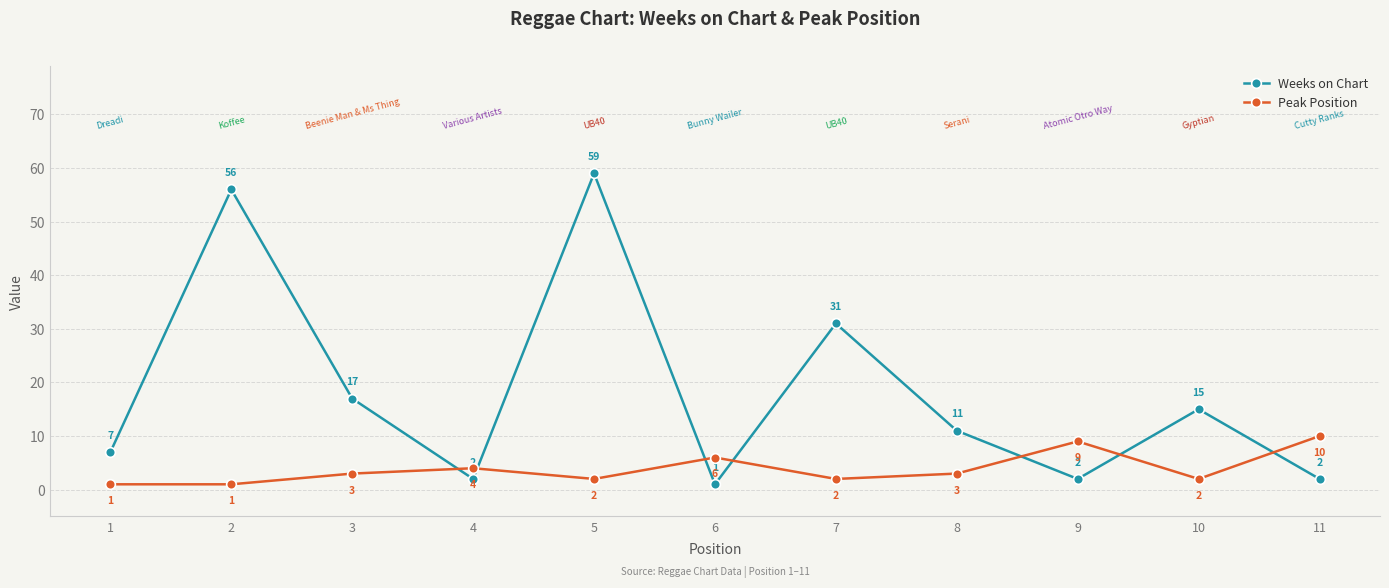

Rank the series at 6 from highest to lowest value.

Peak Position, Weeks on Chart